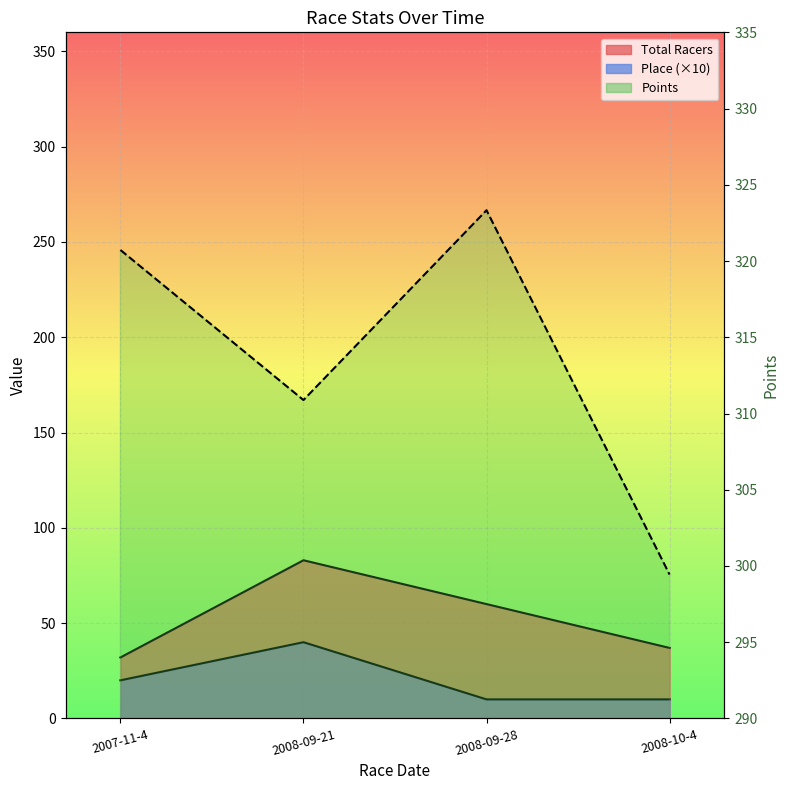

At which category does the chart reach its minimum across all series?

2008-09-28